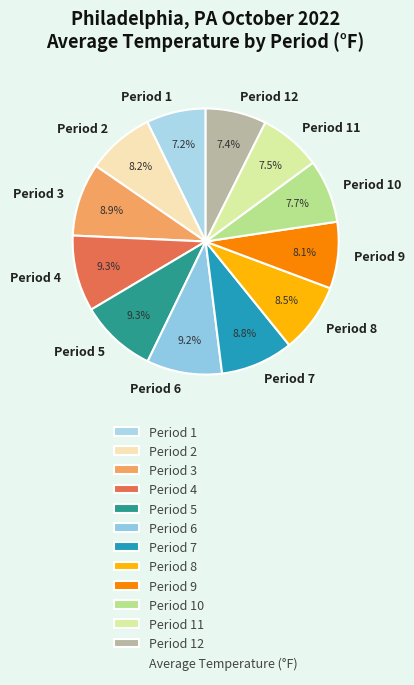

What is the ratio of the value at Period 11 to the value at Period 8?

0.9